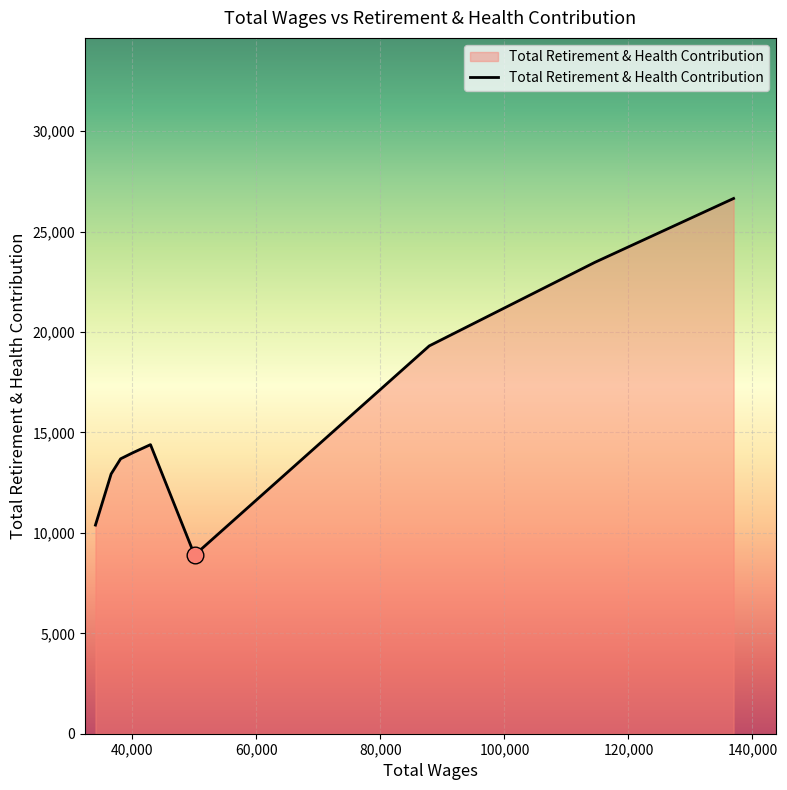

What is the greatest value displayed?

26653